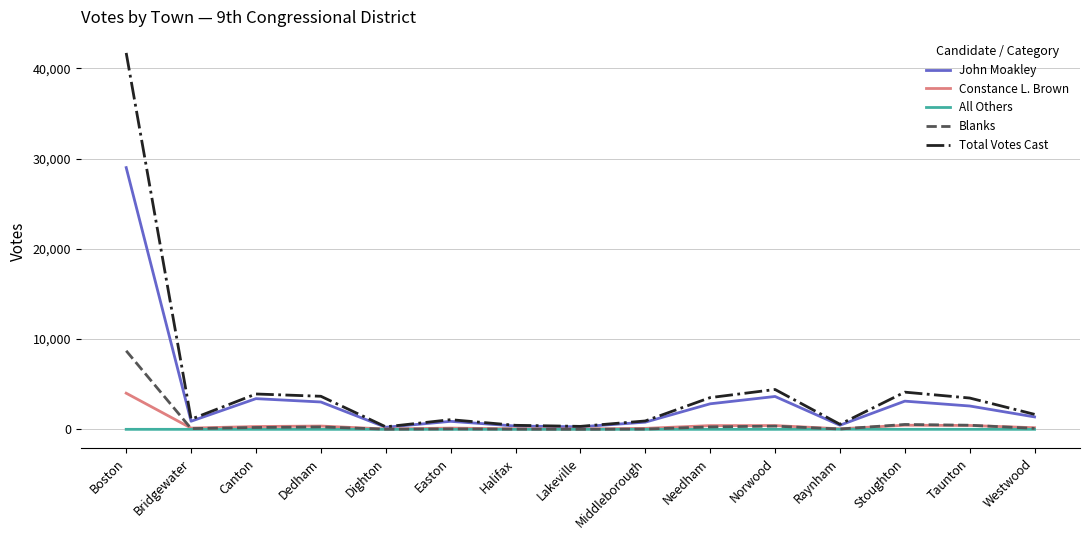

What is the difference between the maximum and minimum values in the John Moakley series?

28776